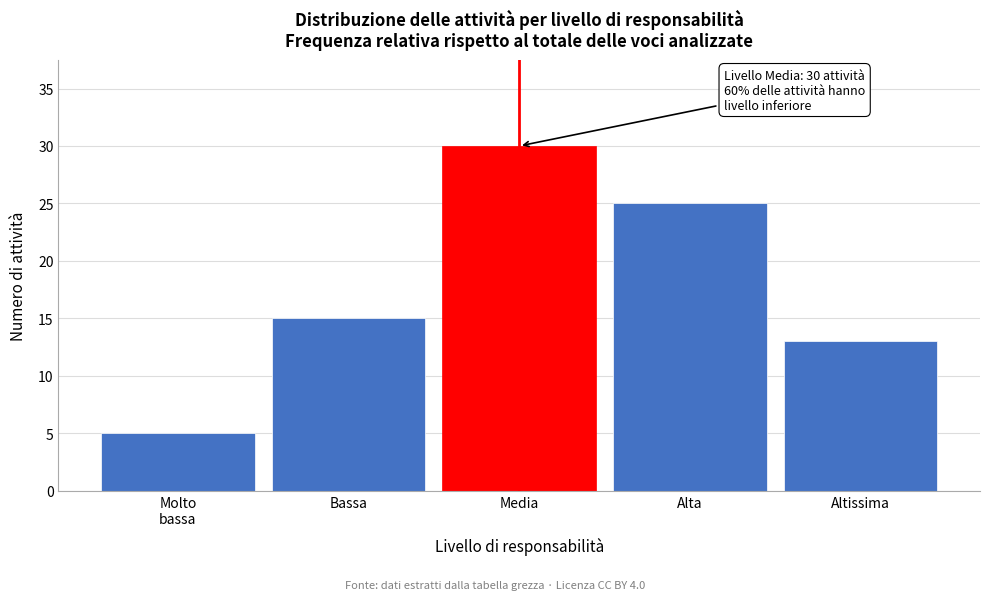

Reading left to right, transcribe all the data shown in this chart.

5	15	30	25	13